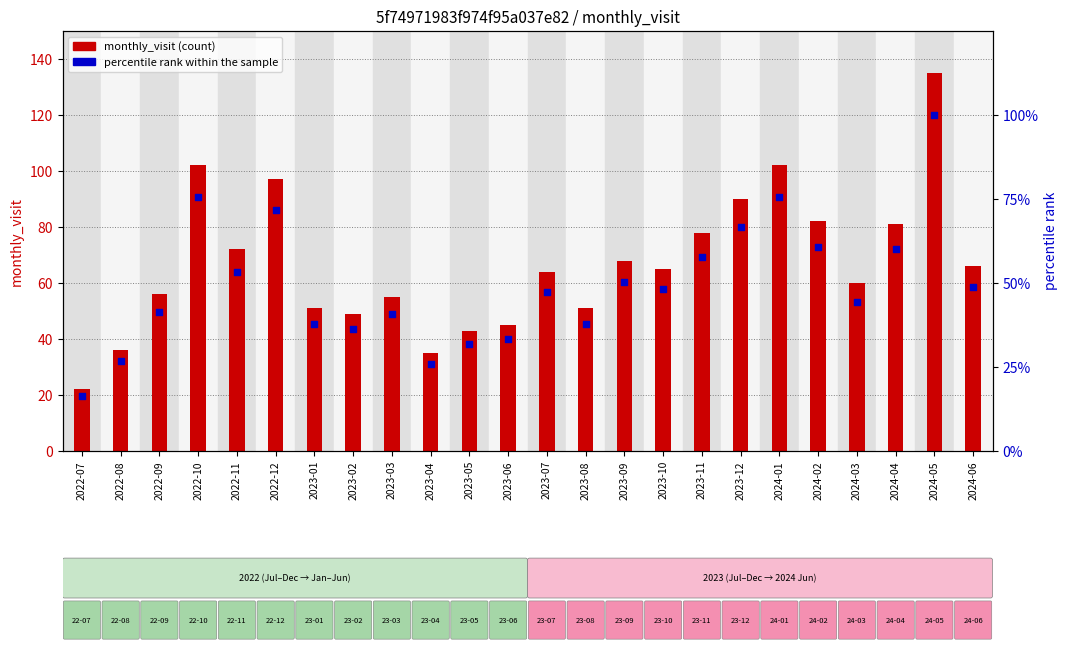

Which series has the widest spread of Y values?

monthly_visit